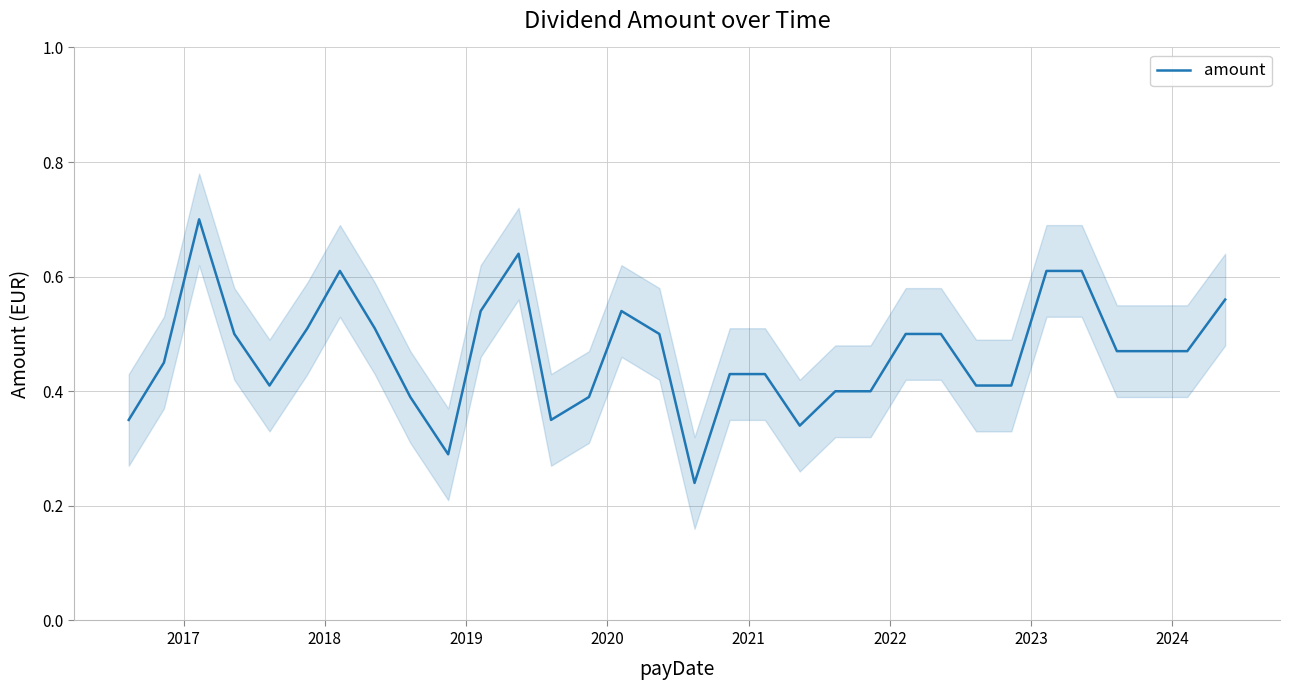

What is the maximum value for amount?

0.7